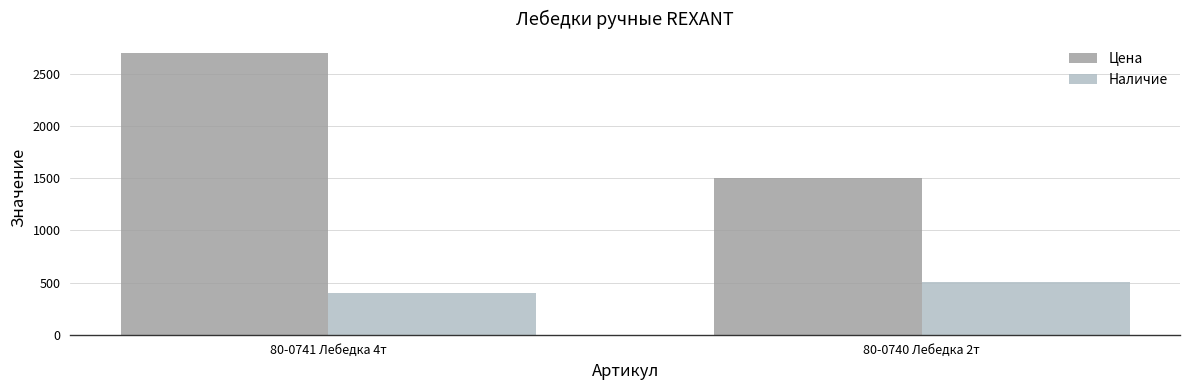

What is the difference between the Цена values at 80-0740 Лебедка 2т and 80-0741 Лебедка 4т?

1200